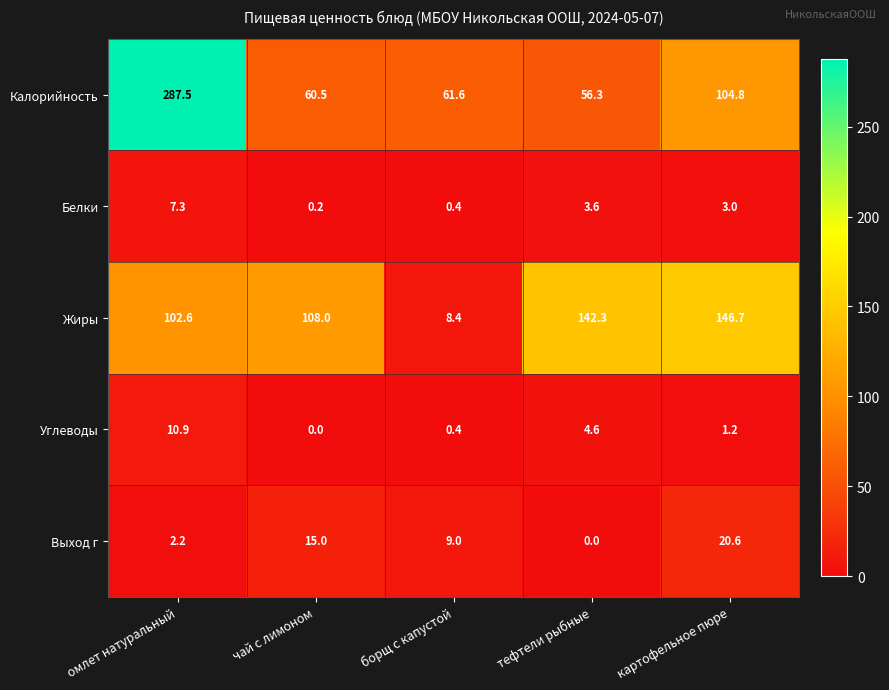

Which series has the largest total across all categories?

Калорийность